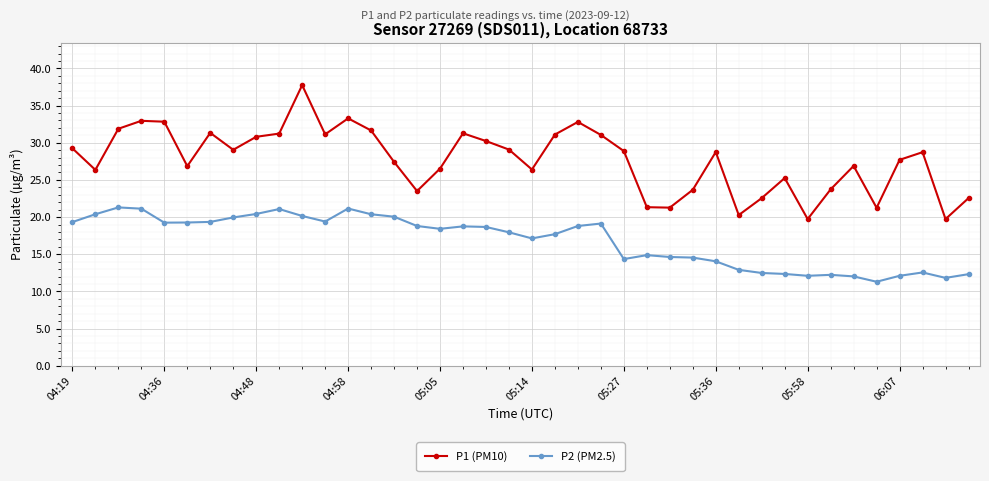

Which series has the largest range (max minus min)?

P1 (PM10)